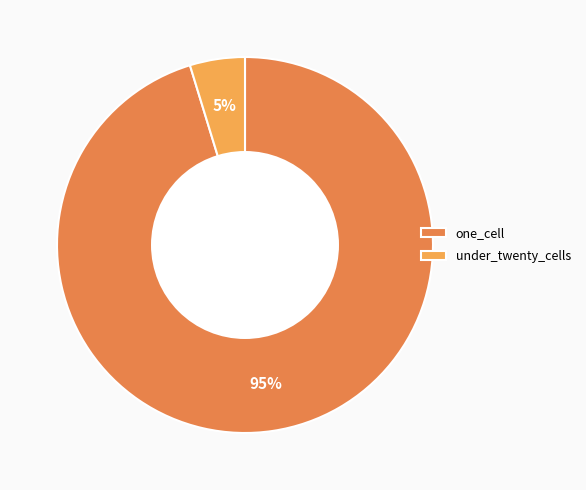

Is one_cell the majority of the pie?

Yes